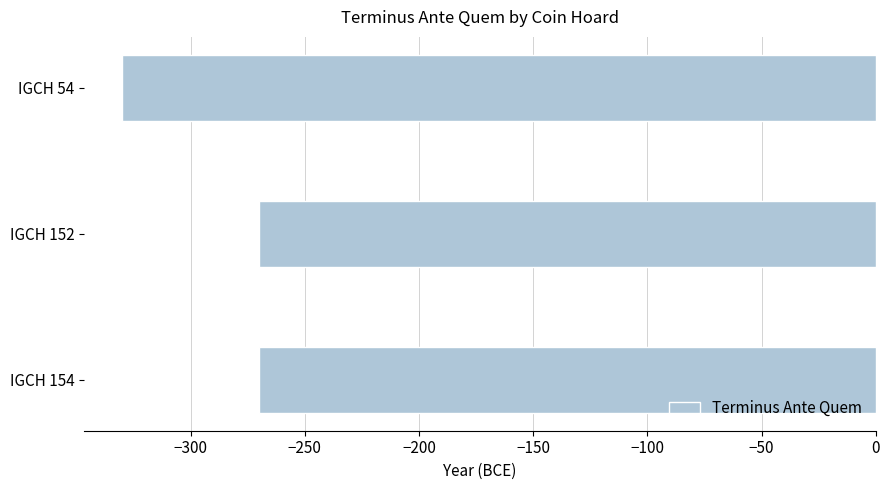

Which has a higher value, IGCH 154 or IGCH 54?

IGCH 154